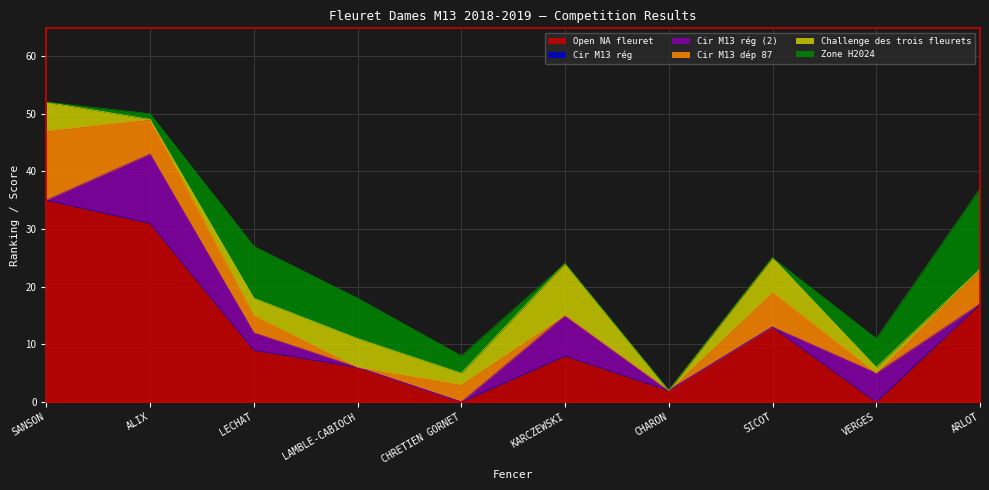

What is the difference between the Challenge des trois fleurets values at ALIX and CHRETIEN GORNET?

2